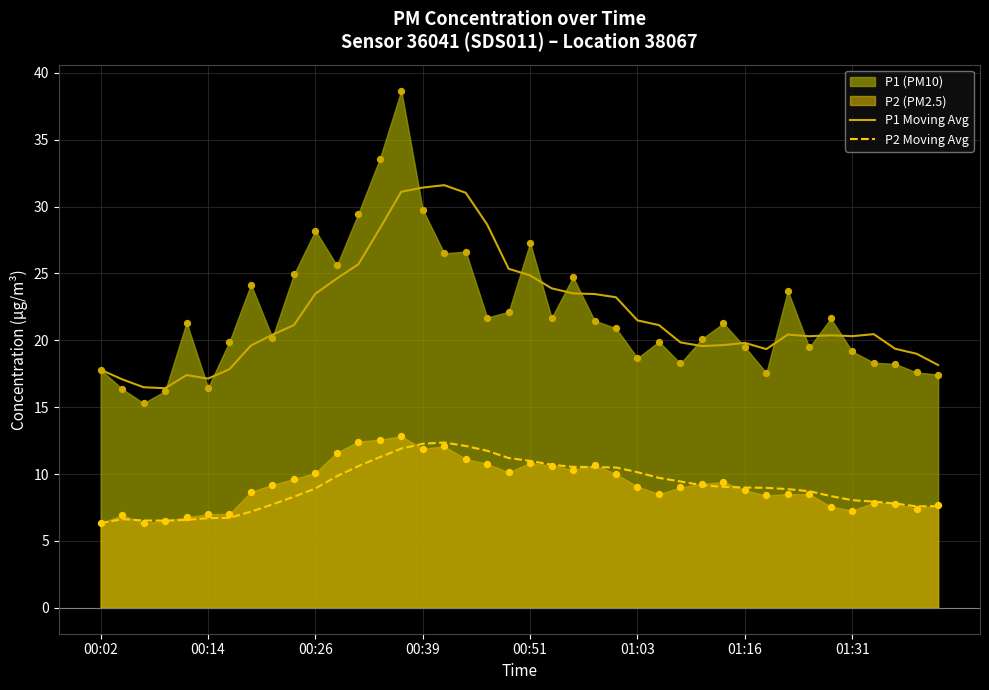

At how many categories does at least one series exceed 9?

40